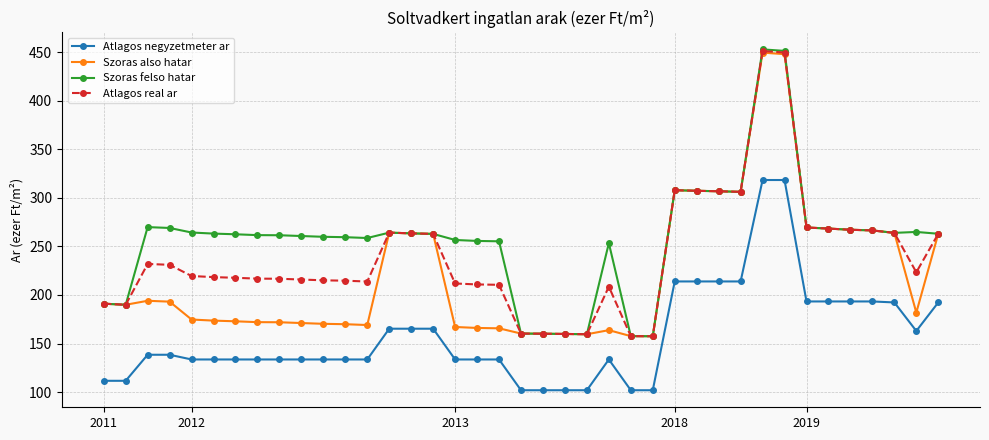

True or false: Szoras also hatar has more than 1 points higher than both neighbors.

True